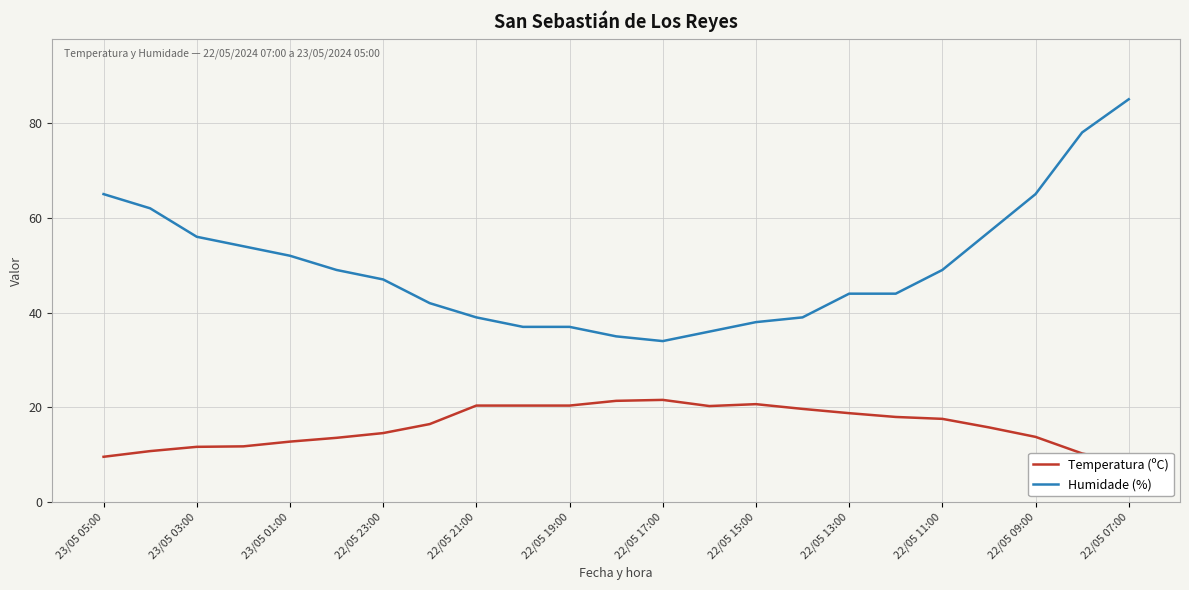

True or false: Humidade (%) and Temperatura (ºC) cross at least once.

False